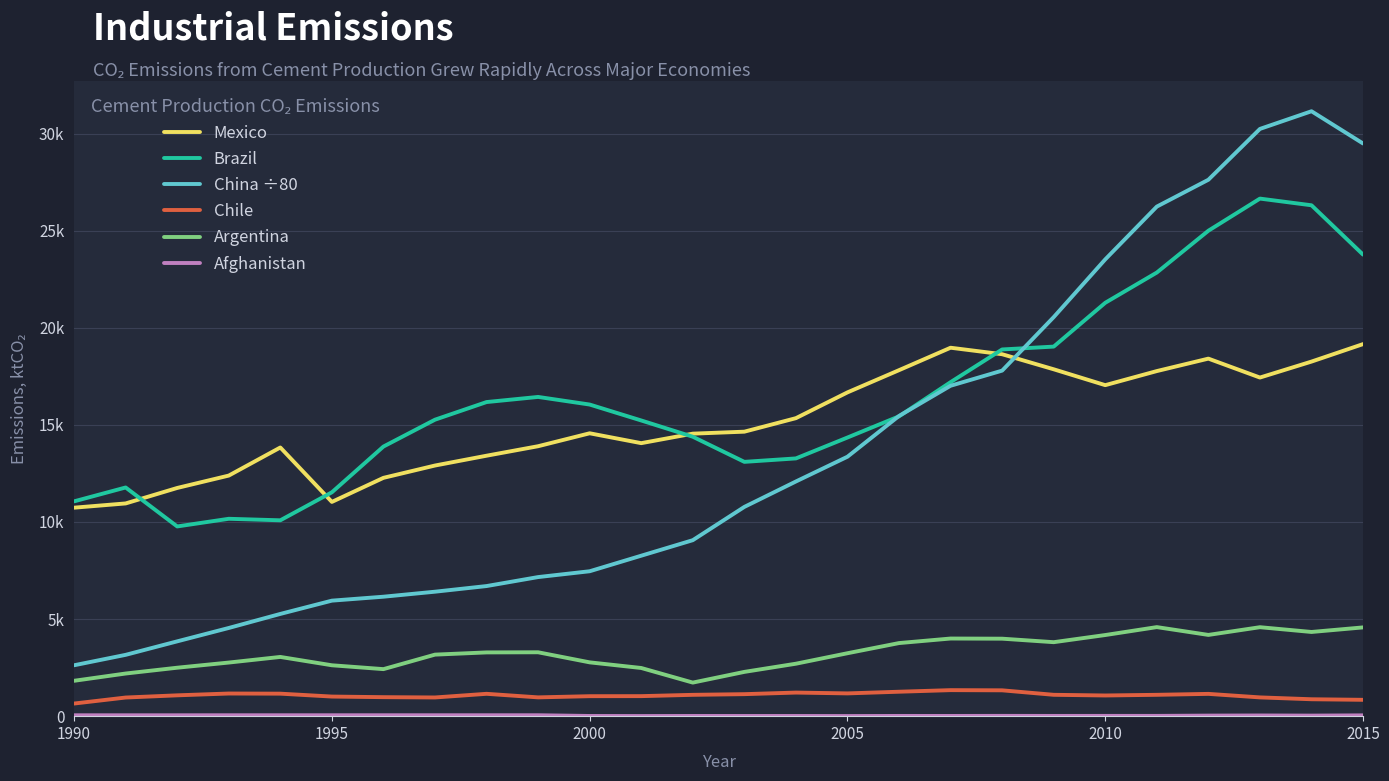

True or false: Mexico and Afghanistan intersect in this chart.

False